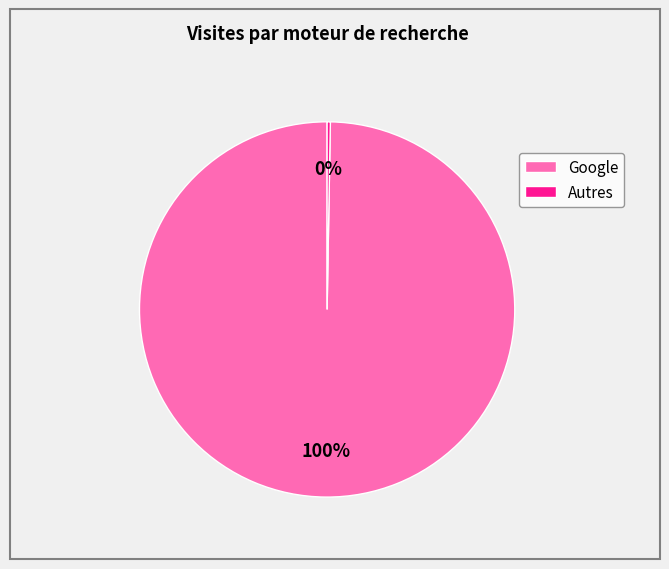

Is there any slice that represents more than half of the pie?

Yes